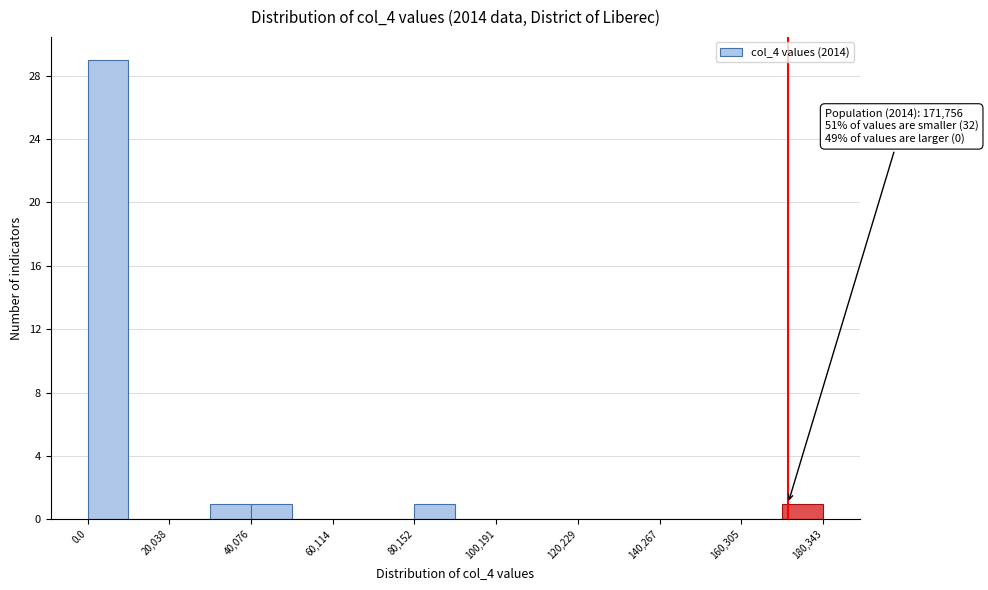

Read against the x-axis, roughly where is the centre of the tallest bar?

5000